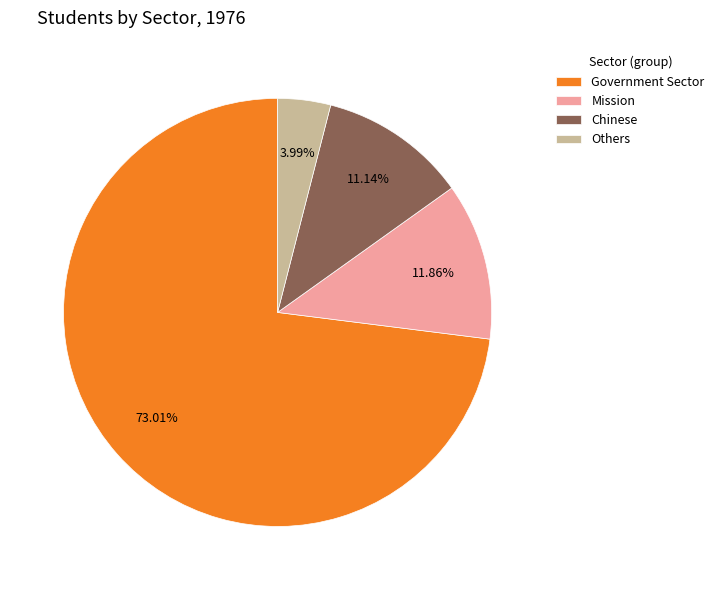

What percentage is the Government Sector slice, to the nearest percent?

73%